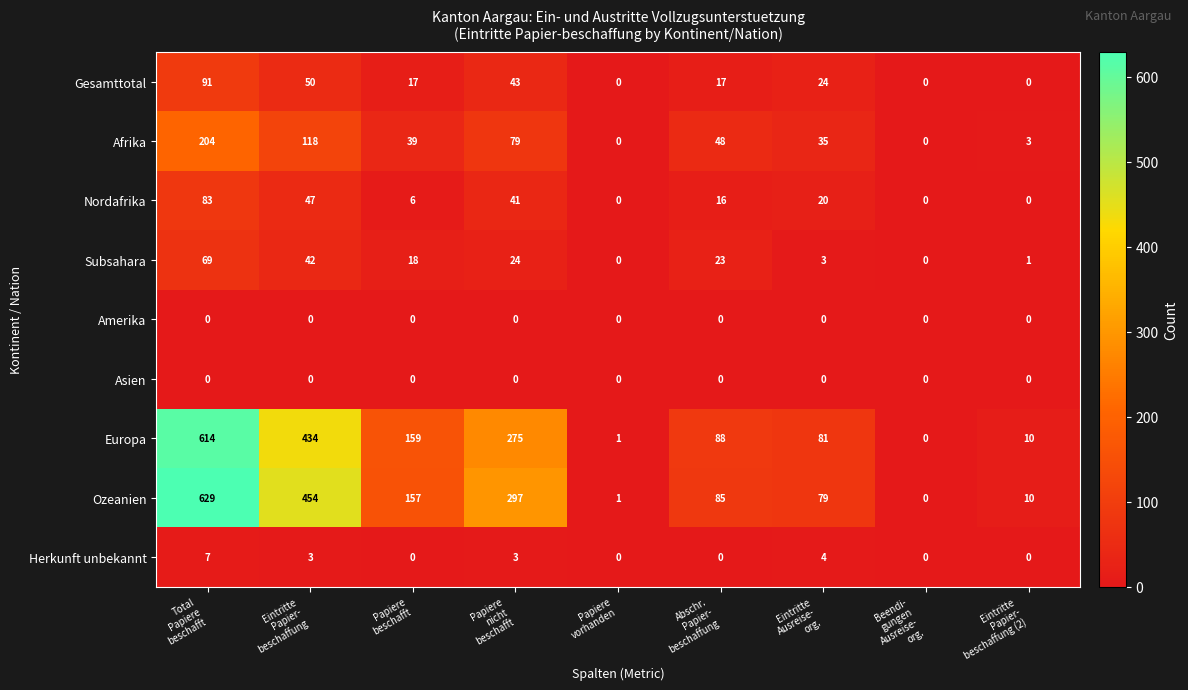

What is the greatest value displayed?

629